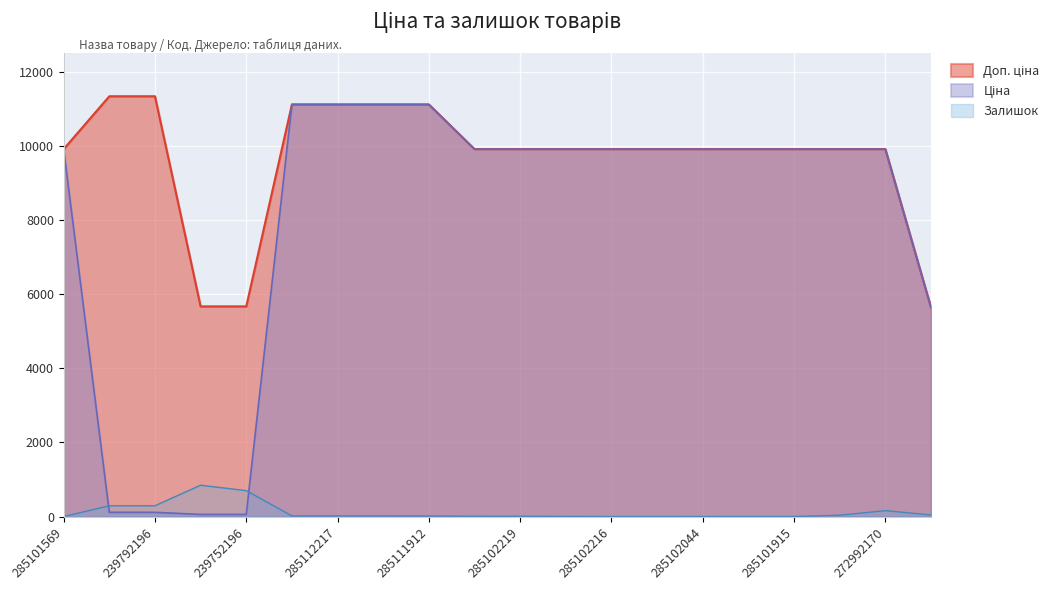

What is the approximate value of Доп. ціна at 285112220?

11113.6